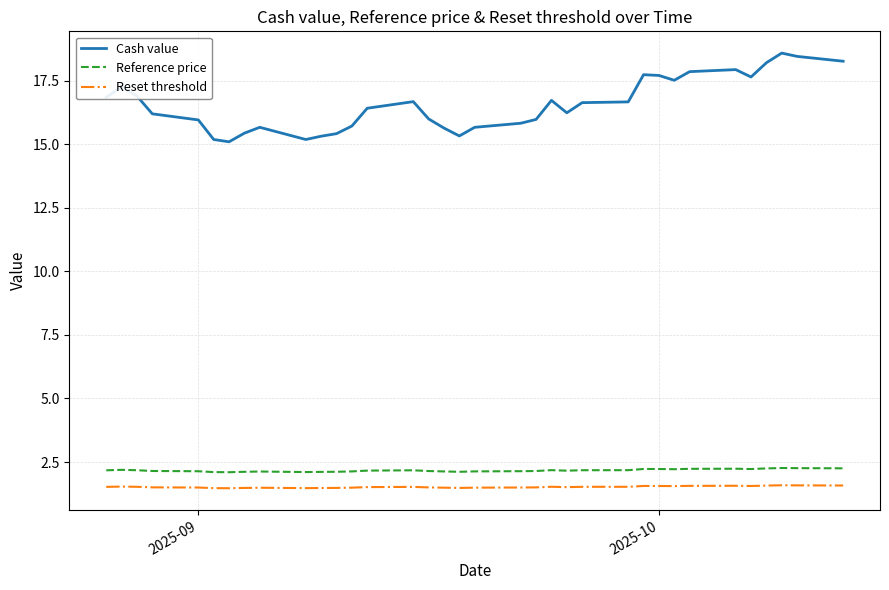

Which series has the widest spread of values?

Cash value